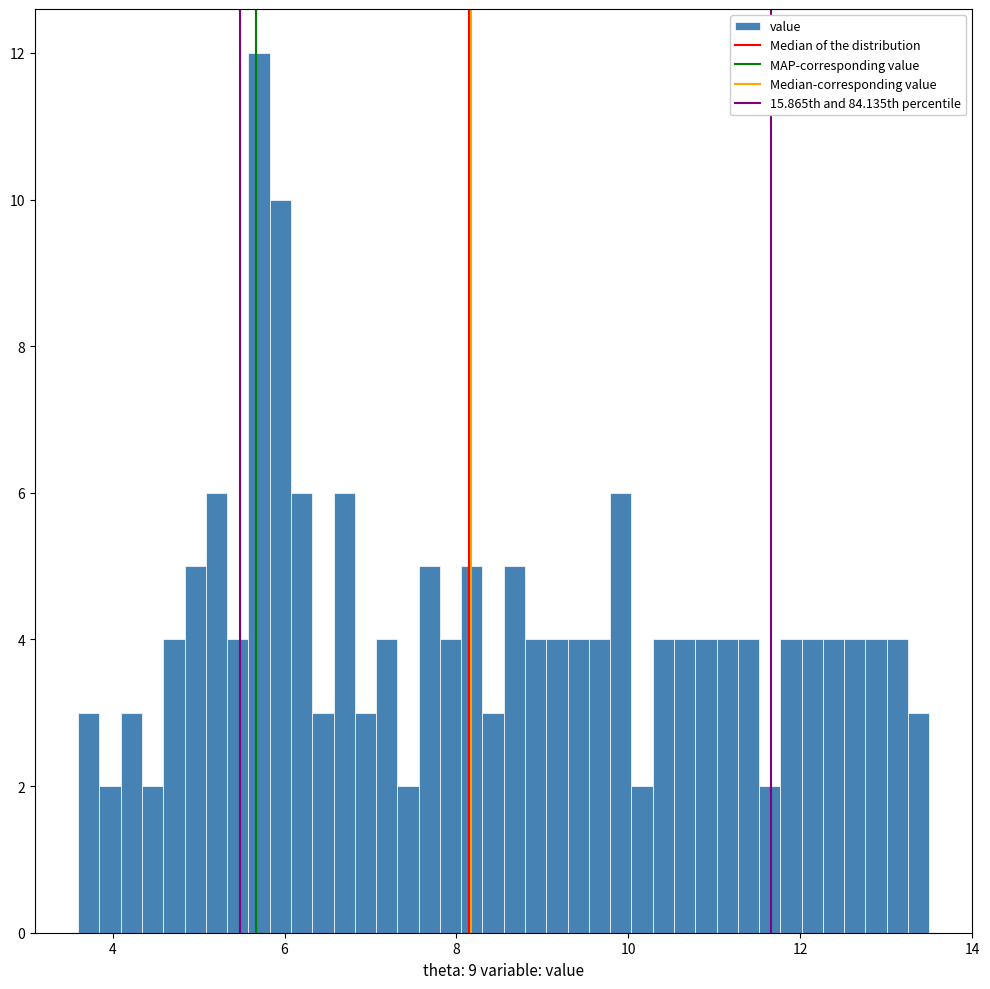

Read against the x-axis, roughly where is the centre of the tallest bar?

5.8